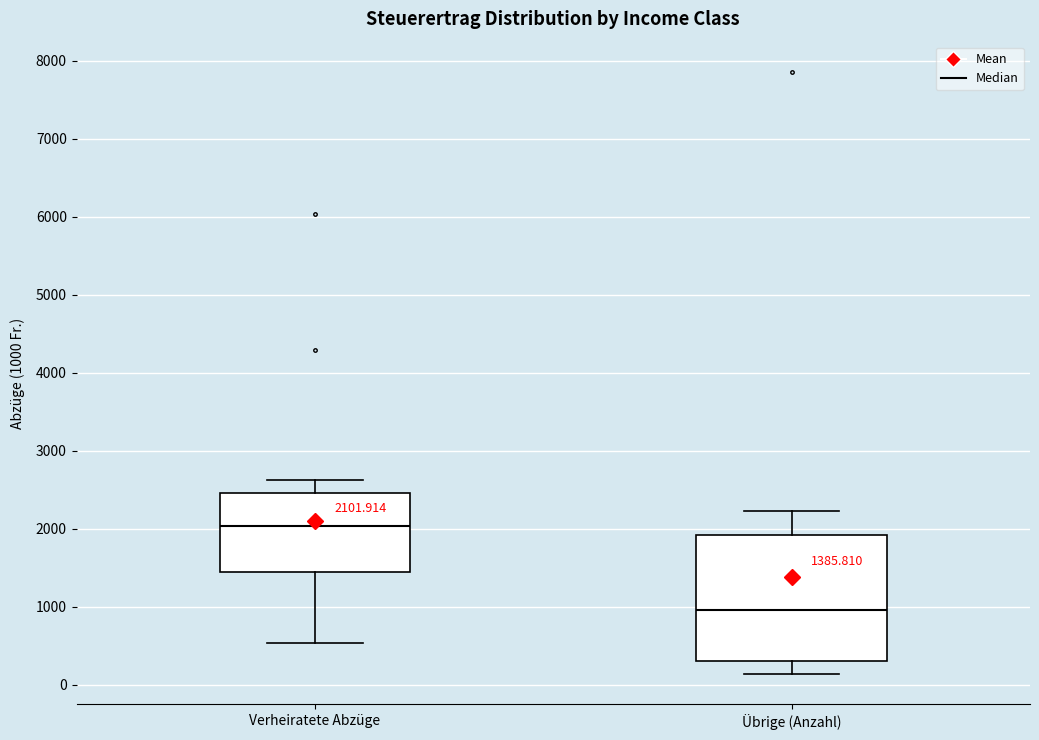

Which box's median line is the lowest?

Übrige (Anzahl)